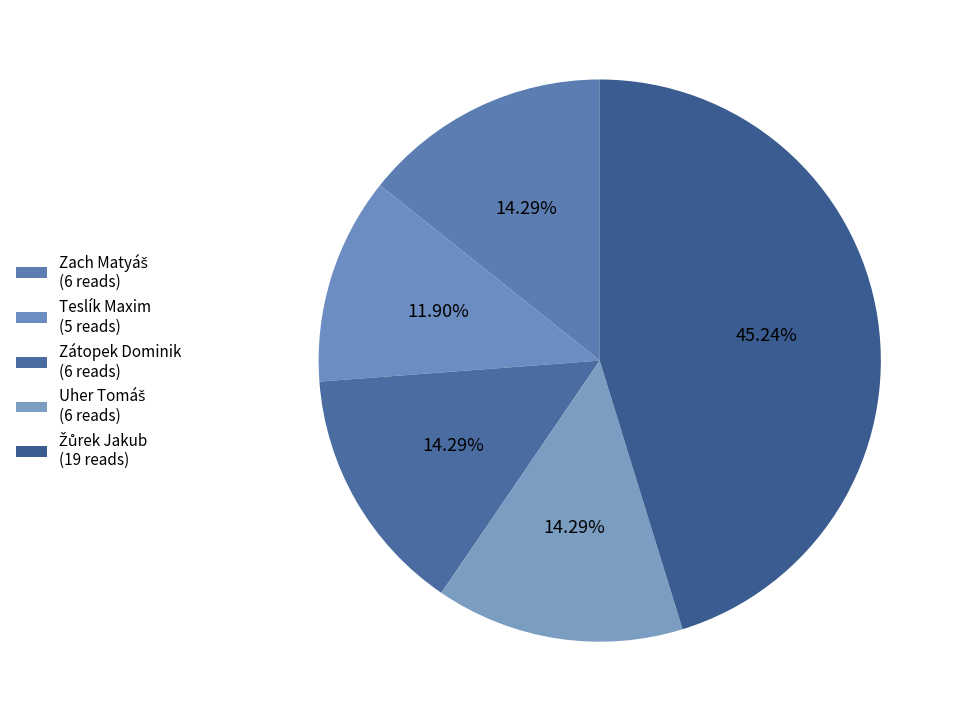

Combined, what portion of the pie is Uher Tomáš and Zátopek Dominik?

28.6%